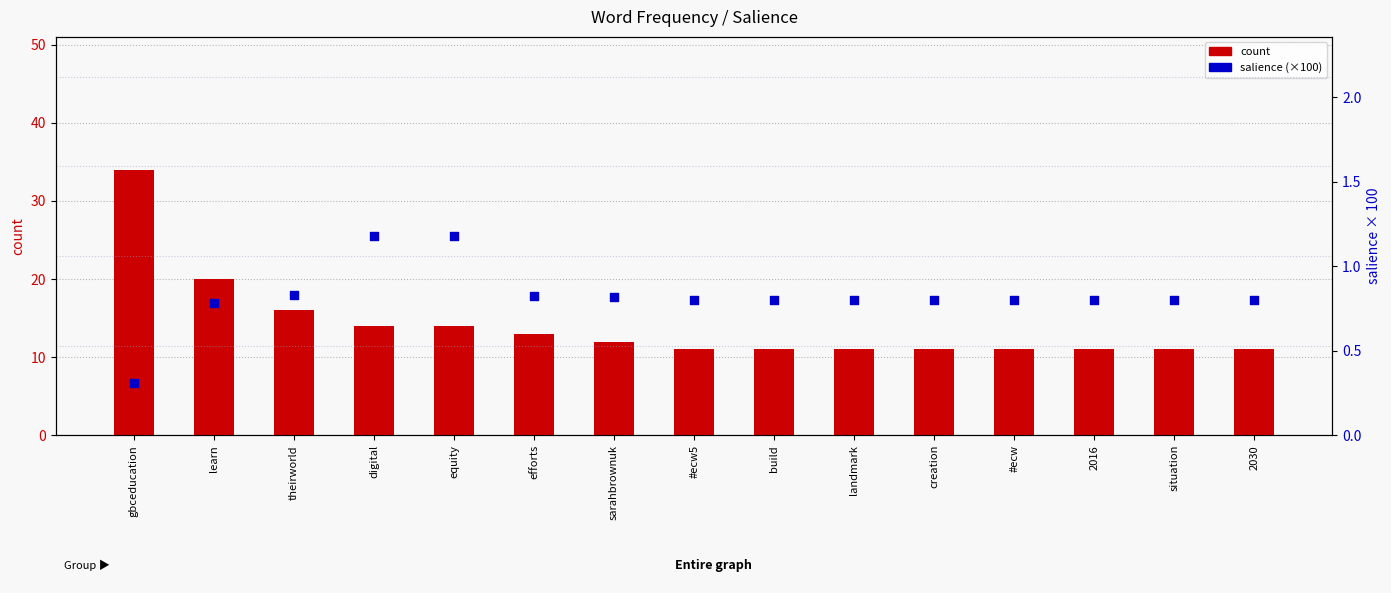

Which series contains the highest Y value?

count